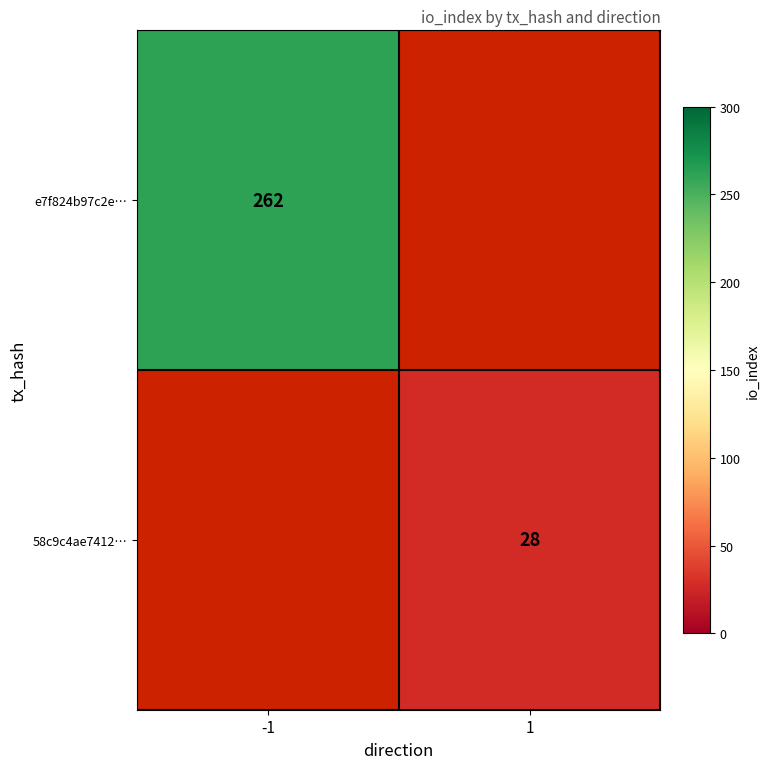

Count the number of data series in this chart.

2